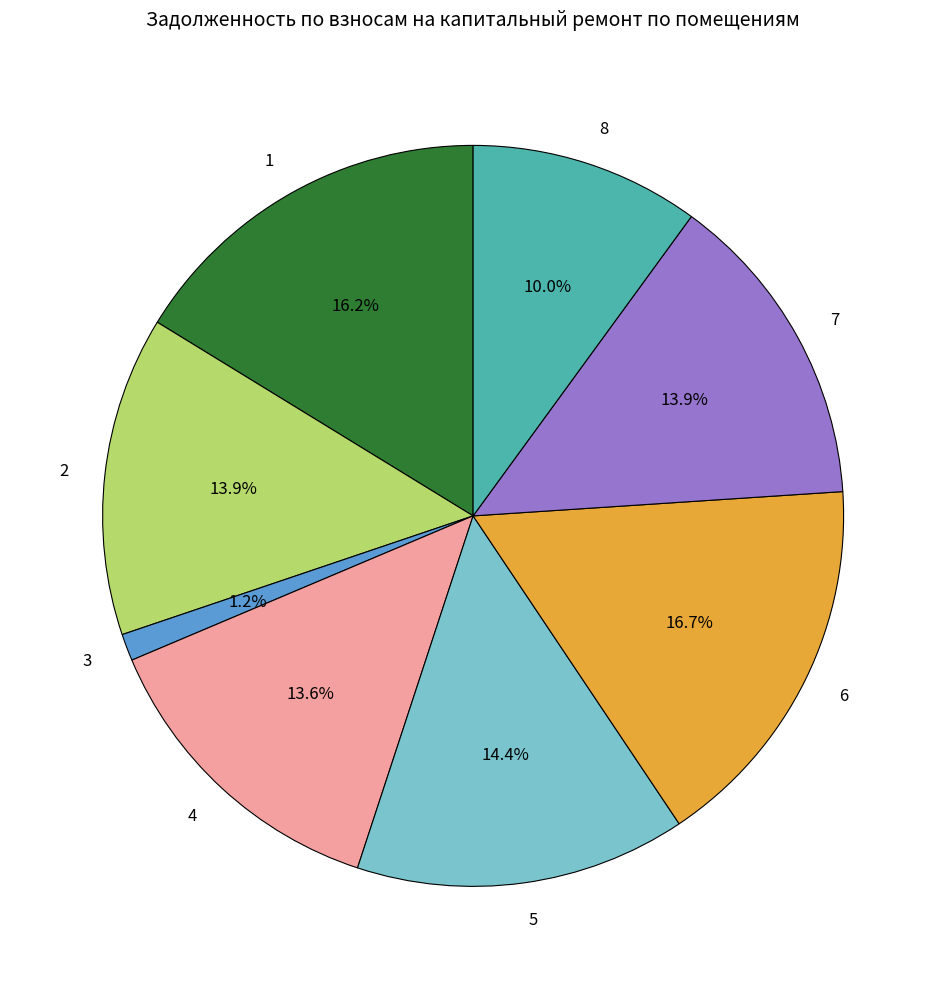

Which slice is the smallest?

3